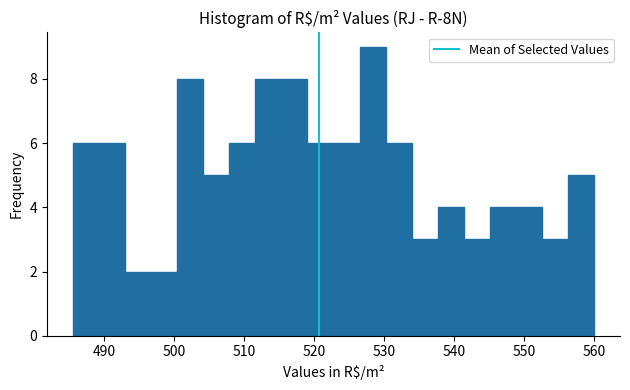

Around what value on the x-axis is the tallest bar? Give the approximate position of its centre, as read against the axis.

528